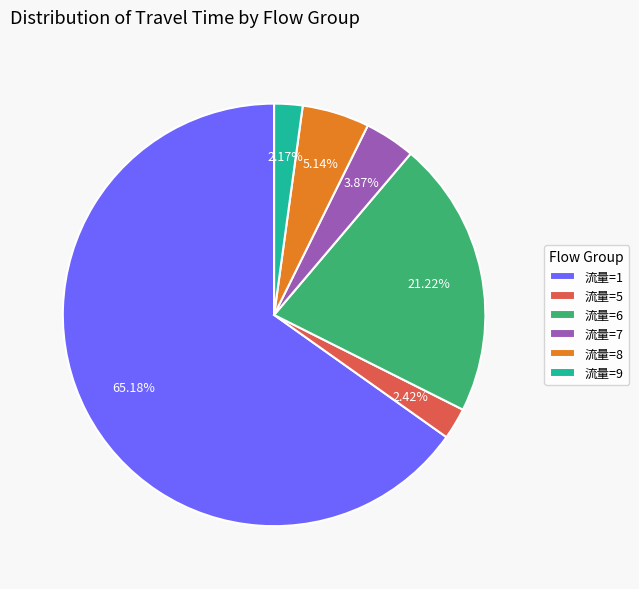

Between 流量=9 and 流量=8, which is larger?

流量=8